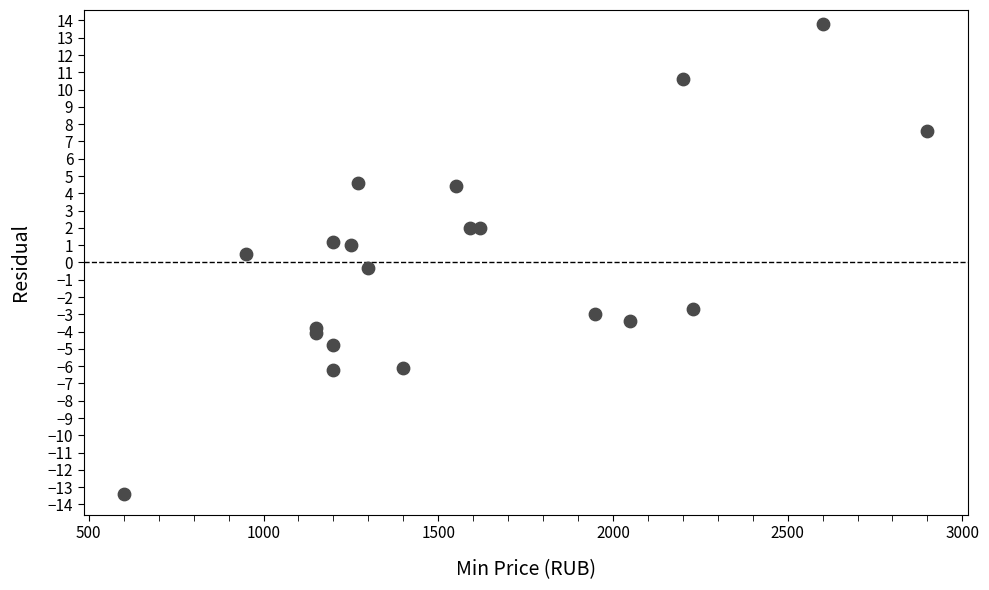

What is the range of X values (max minus min)?

2300.0